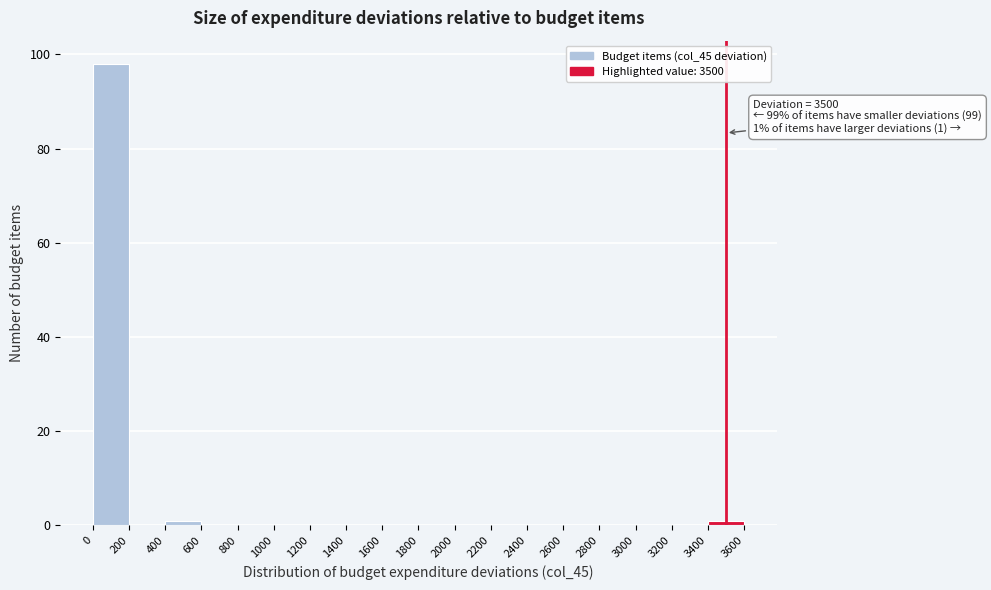

Over which range of the x-axis is the bar tallest?

0 to 200